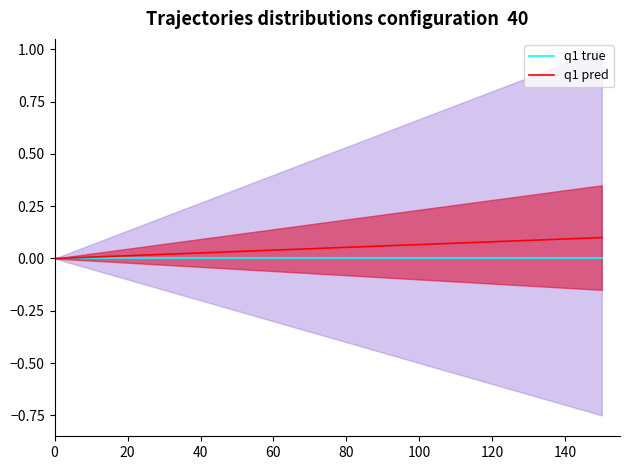

True or false: q1 pred has a value of 0.0 at 60.

True